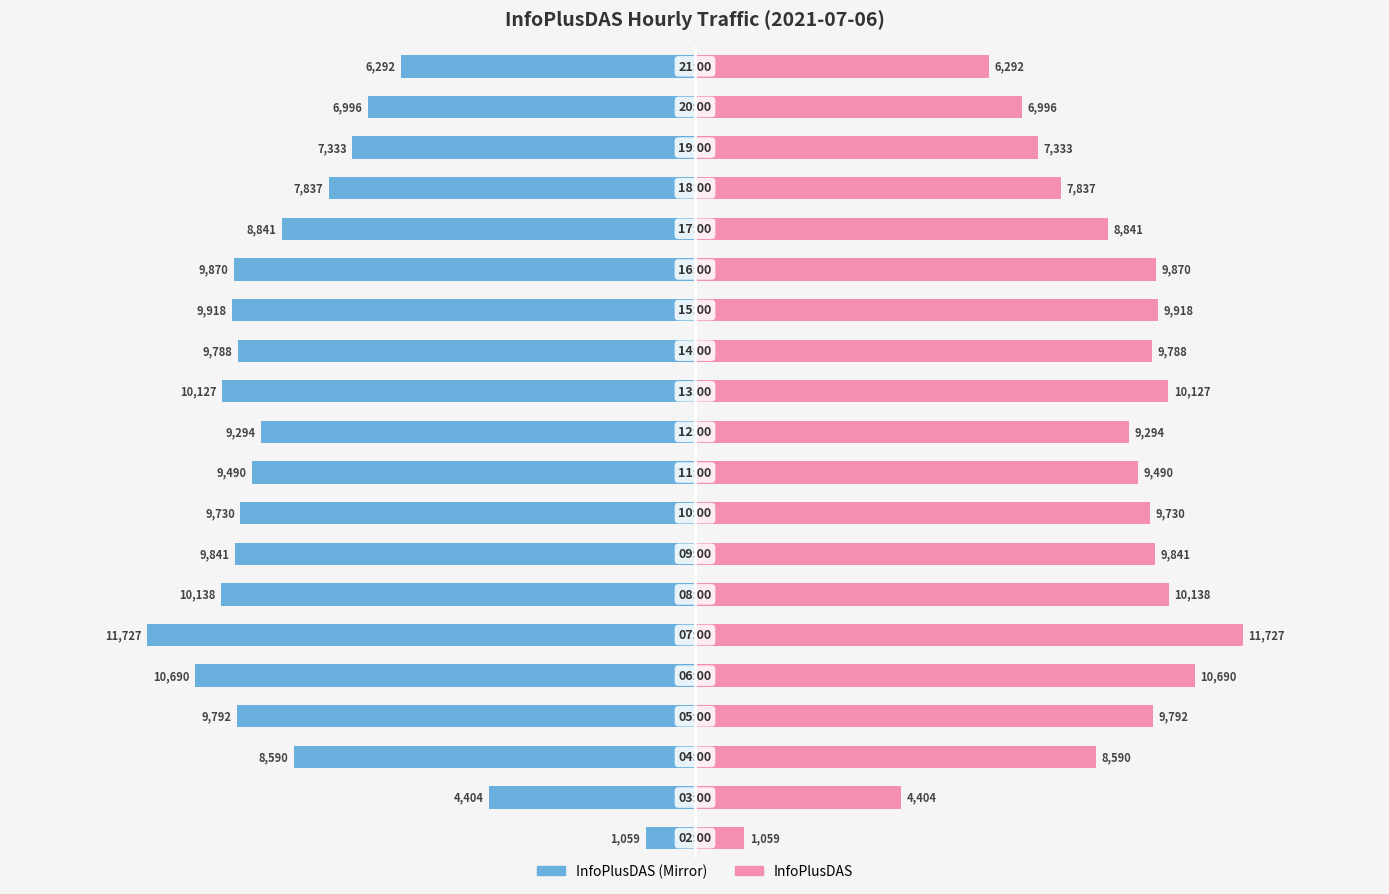

How many series are shown in this chart?

2